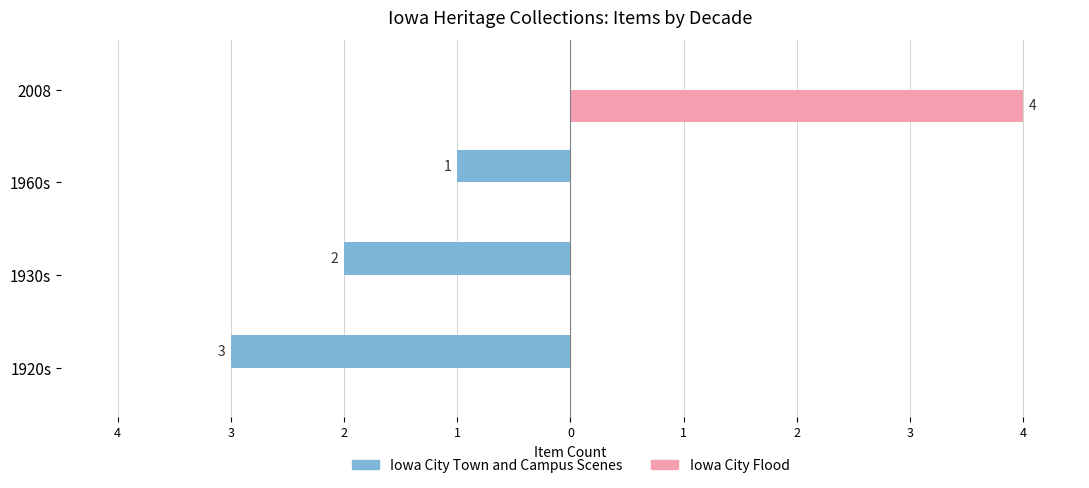

What are all the series names shown in the legend?

Iowa City Town and Campus Scenes, Iowa City Flood